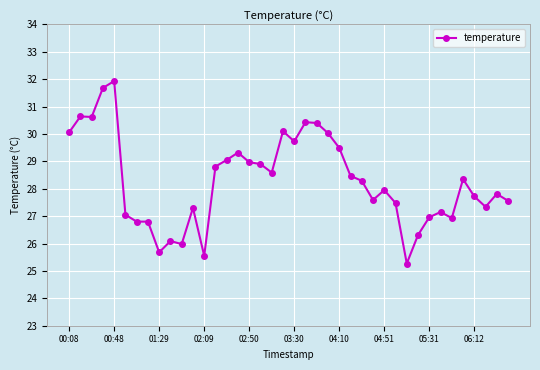

What is the difference between the maximum and minimum values?

6.7